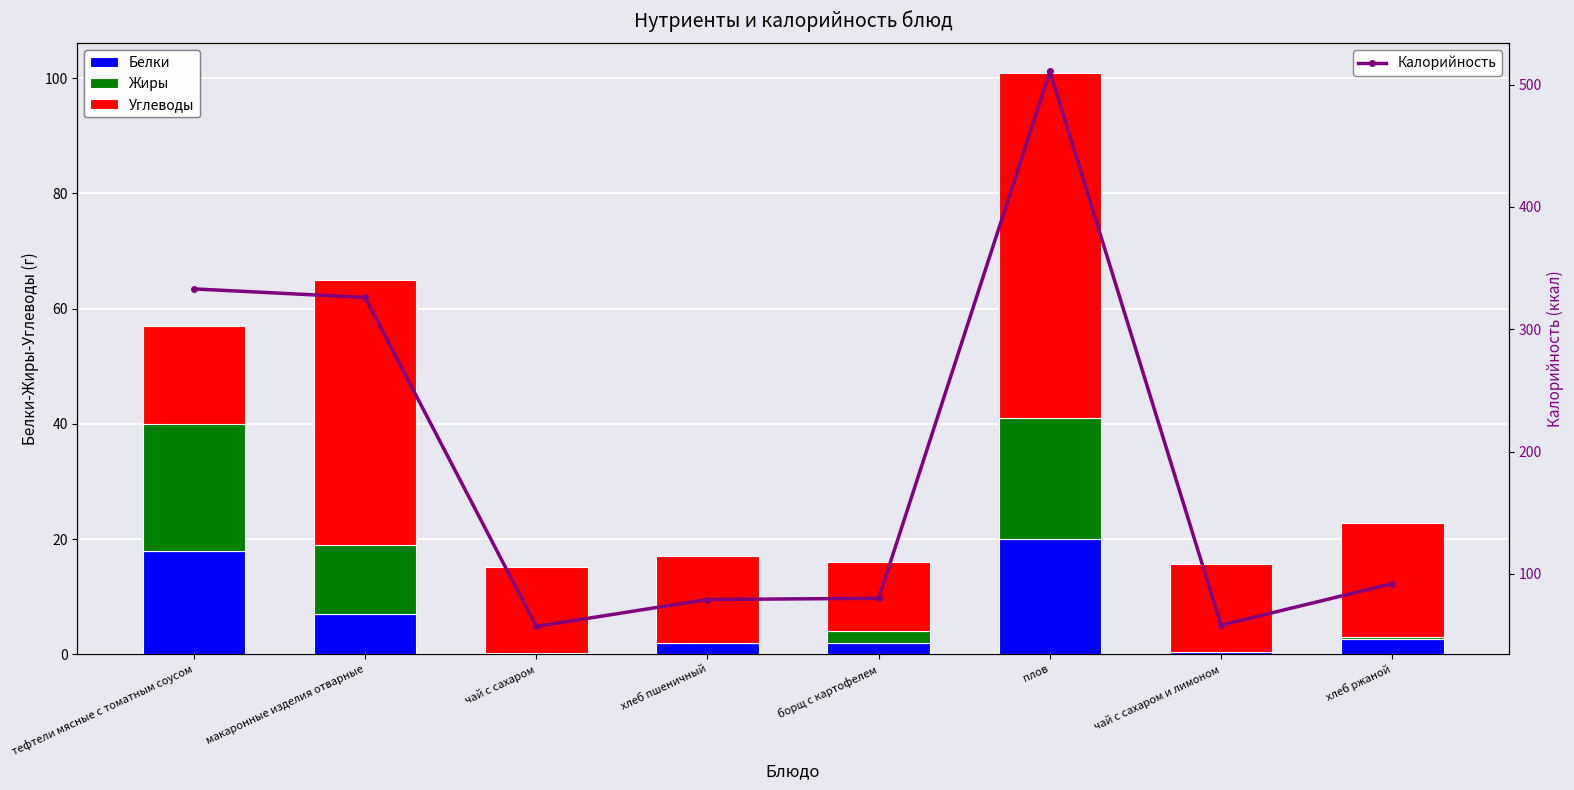

Read the Белки value at чай с сахаром.

0.2